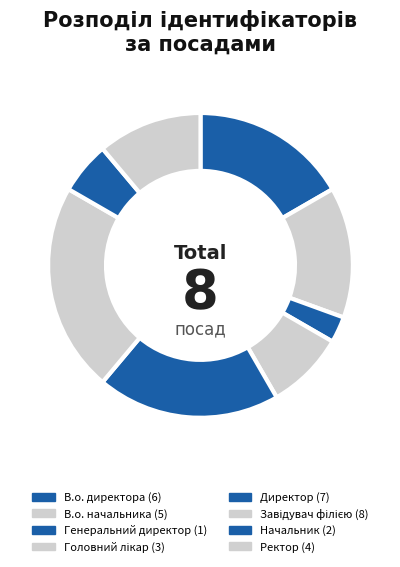

Count the number of slices in the pie.

8